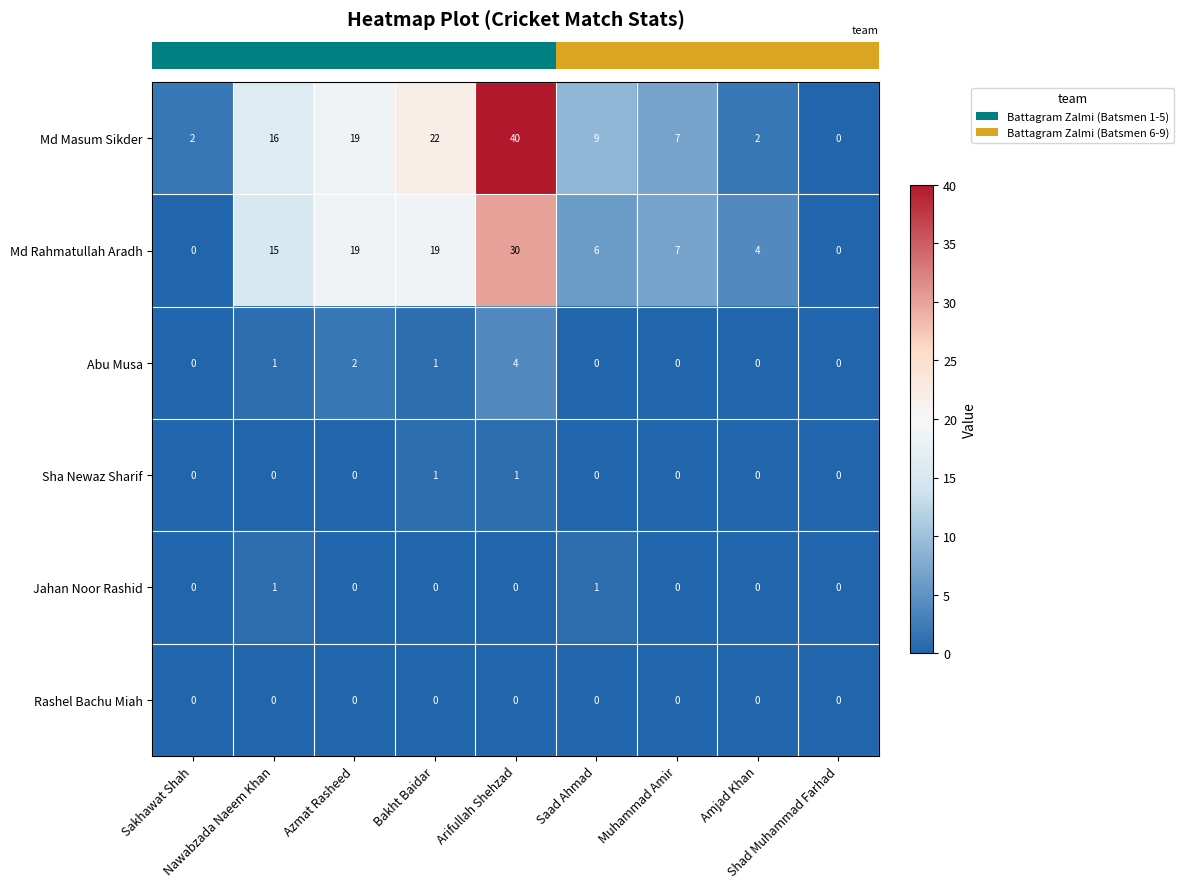

At how many categories does at least one series exceed 5?

6